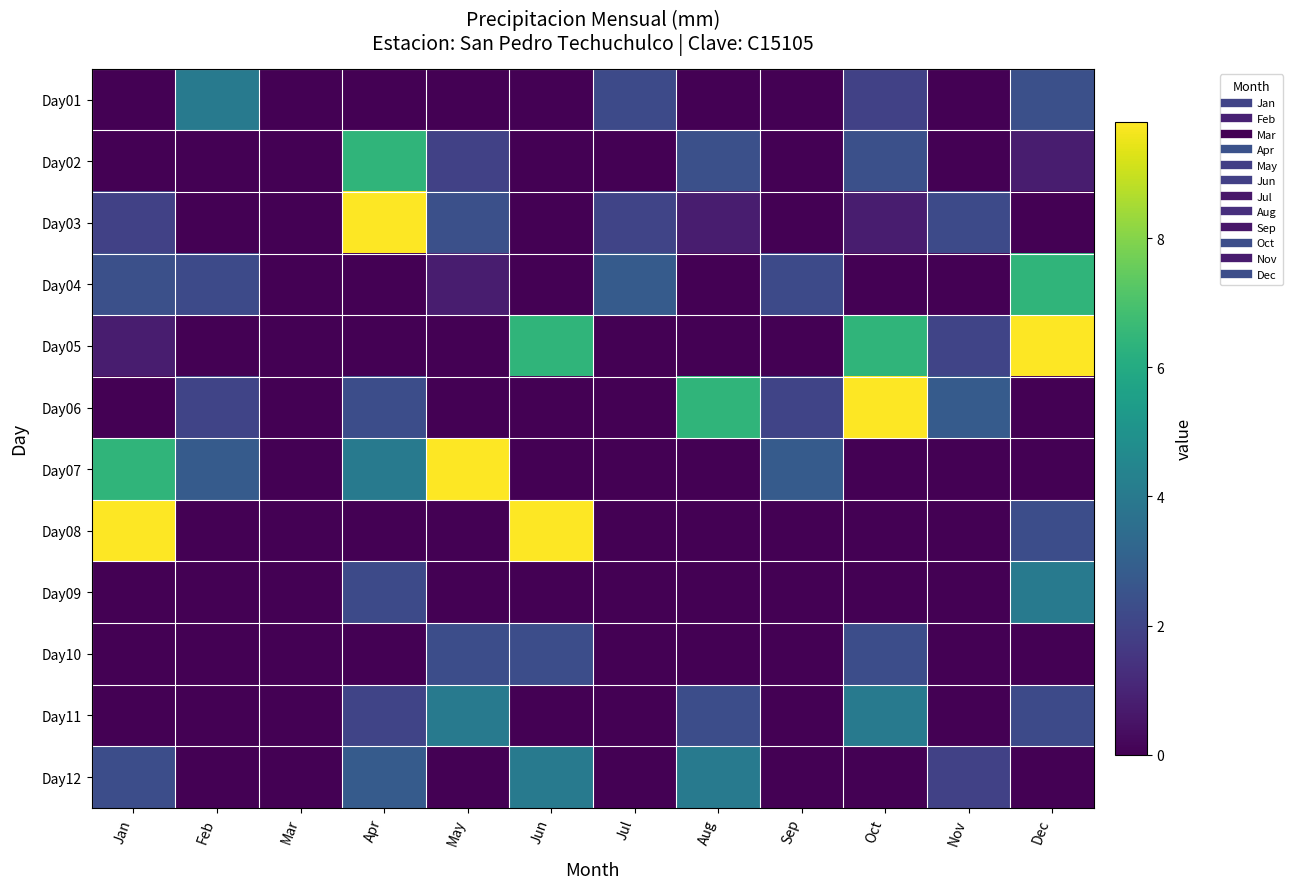

Count the number of categories in the chart.

12